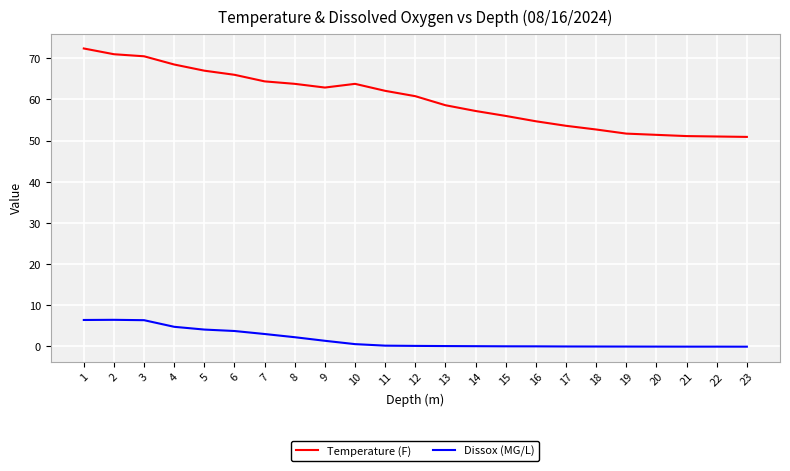

Rank the series by their average value, from lowest to highest.

Dissox (MG/L), Temperature (F)